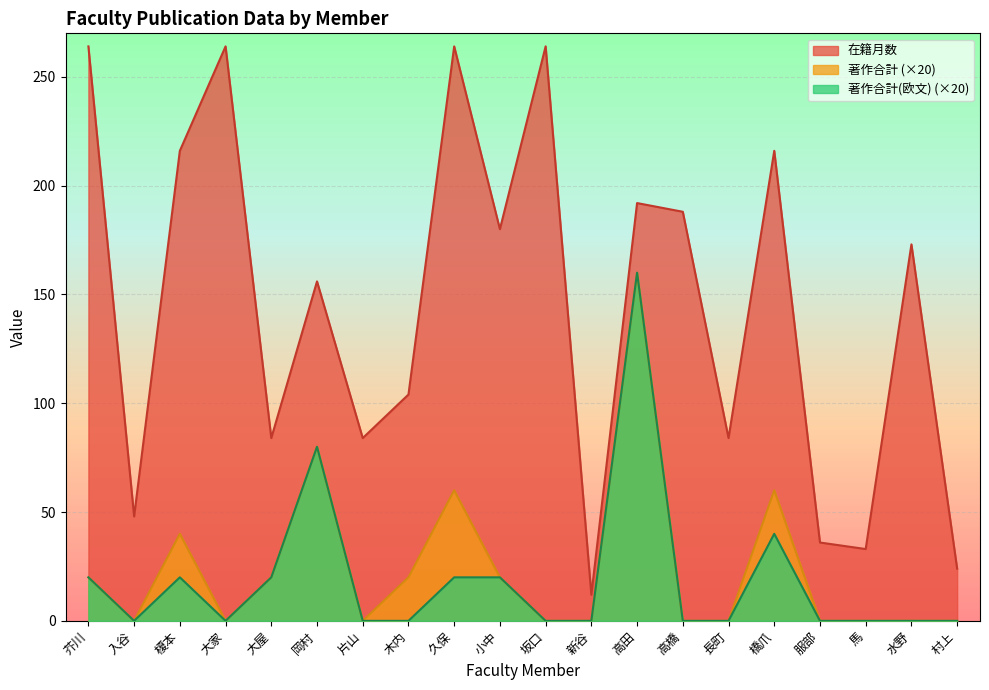

Between 大屋 and 馬, which series saw the biggest shift?

在籍月数